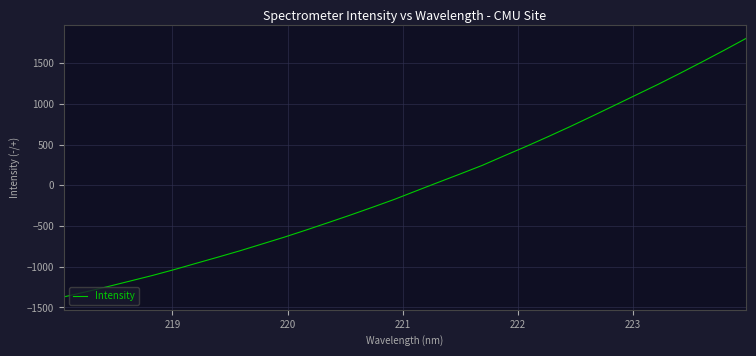

What is the greatest value displayed?

1805.7